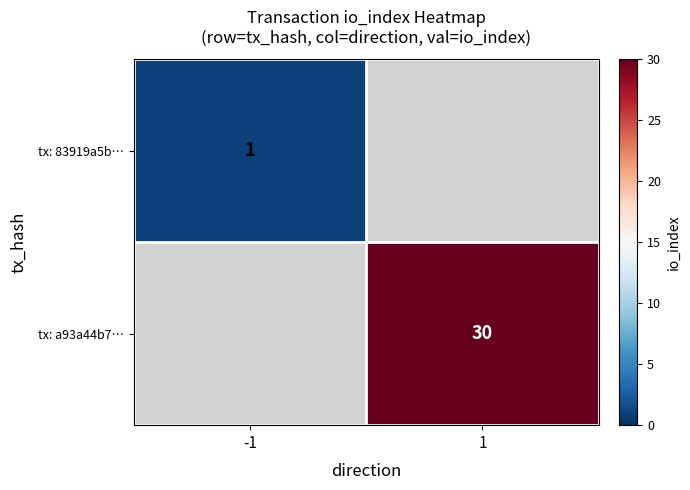

At which category does the chart reach its minimum across all series?

-1